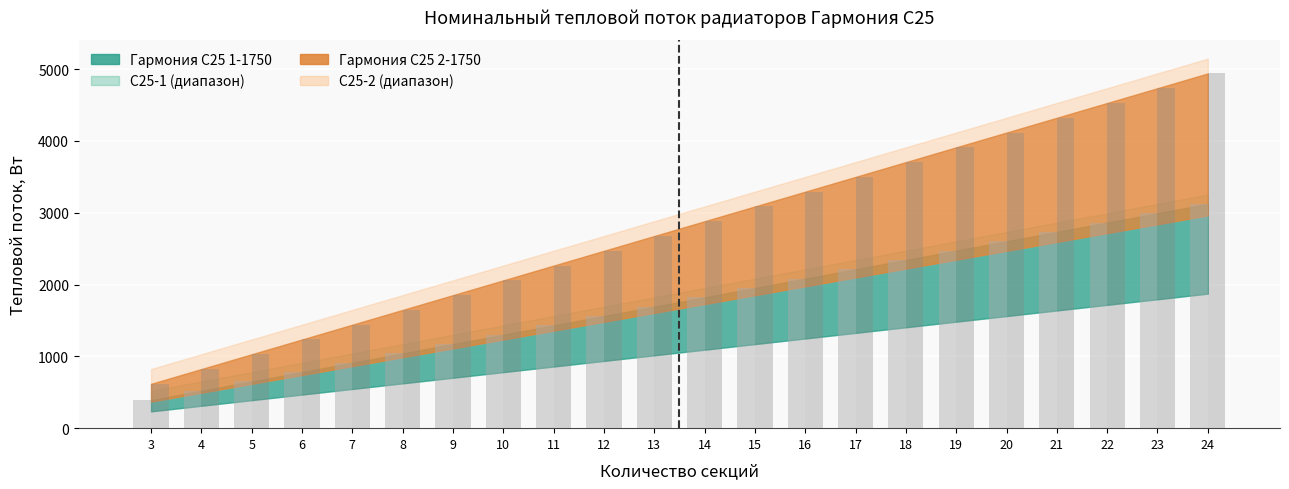

What is the total value across all series at 14?

4702.6